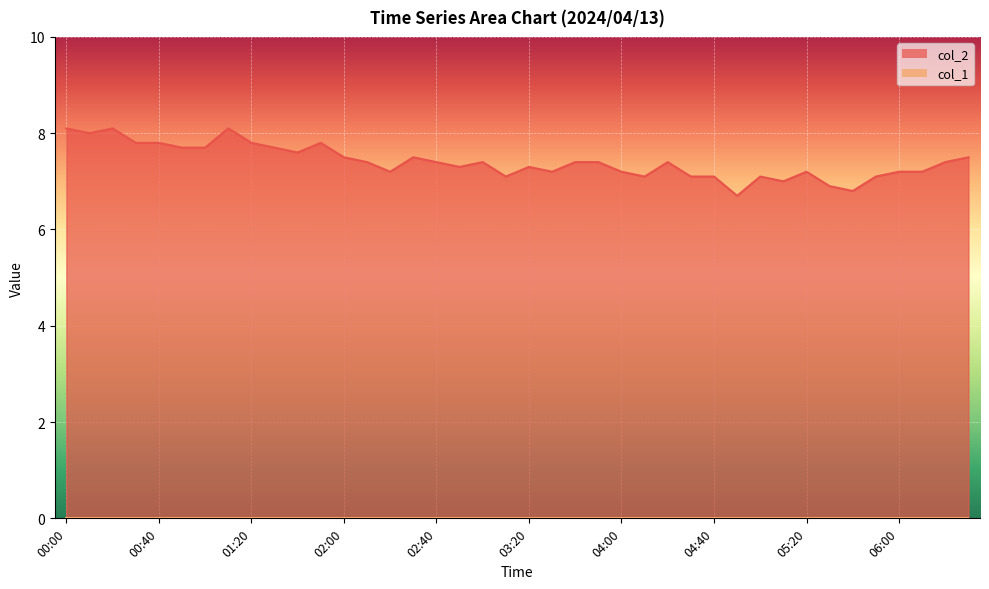

What is the label of the 39th point from the left?

06:20